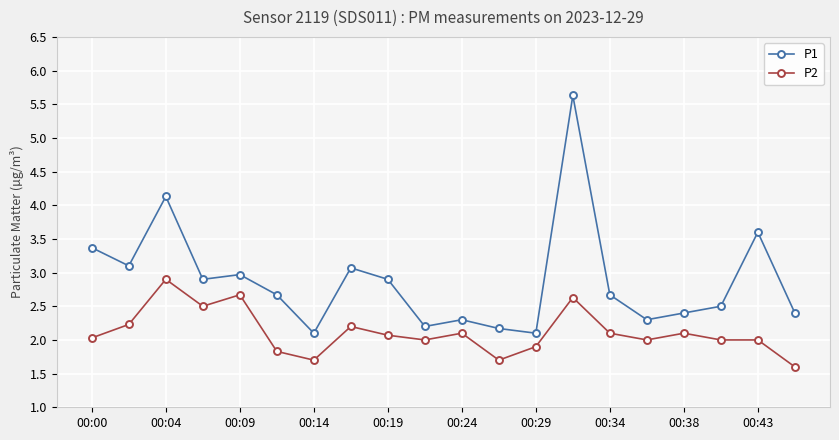

What is the minimum value for P2?

1.6